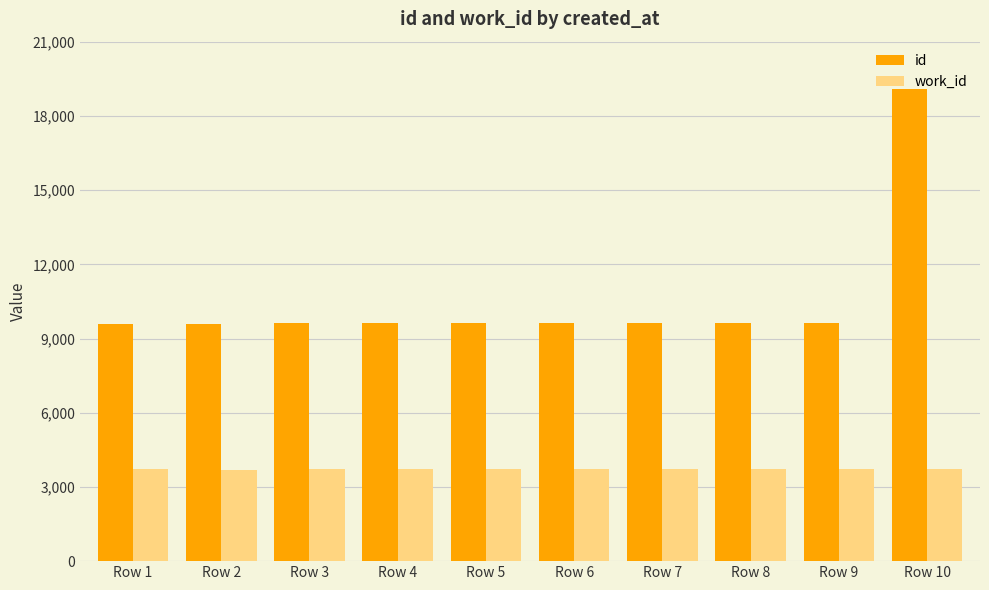

At which category is the sum across all series the highest?

Row 10